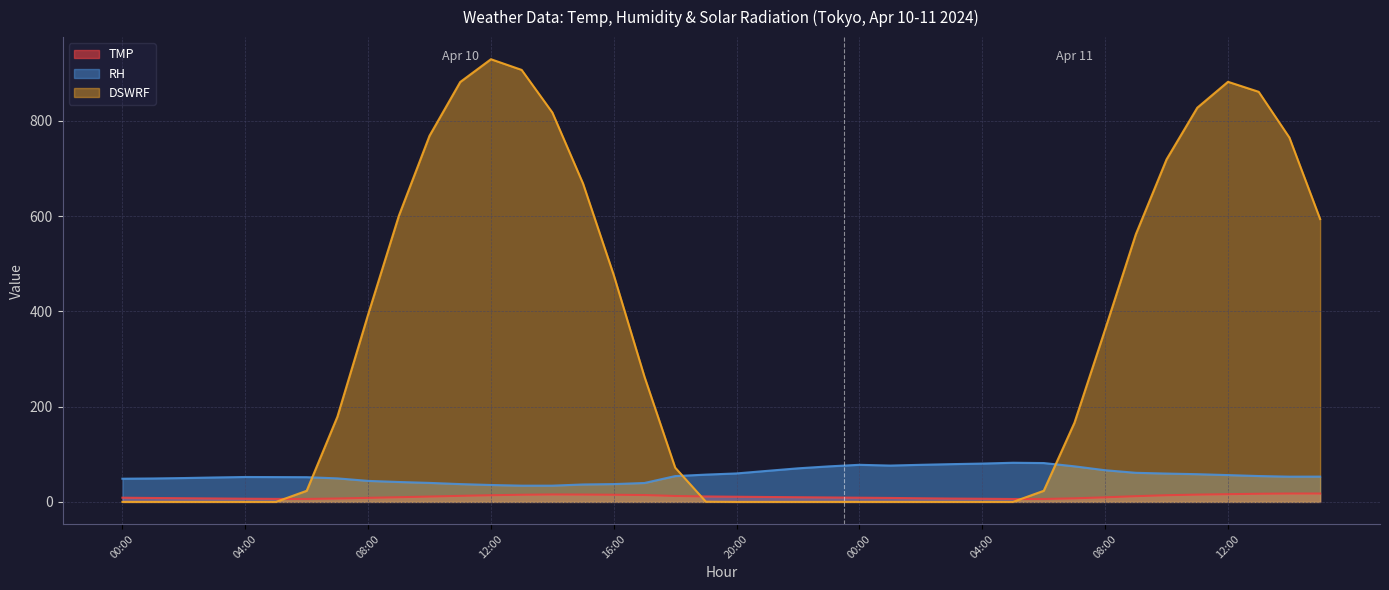

What are all the series names shown in the legend?

TMP, RH, DSWRF